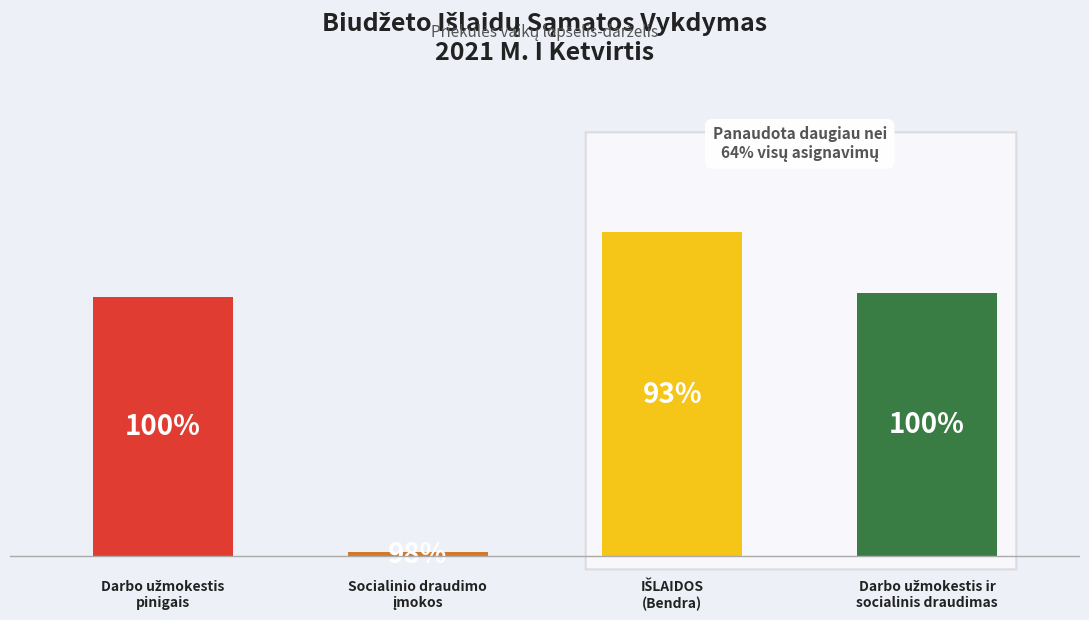

Rank the categories by value from lowest to highest.

1, 0, 3, 2